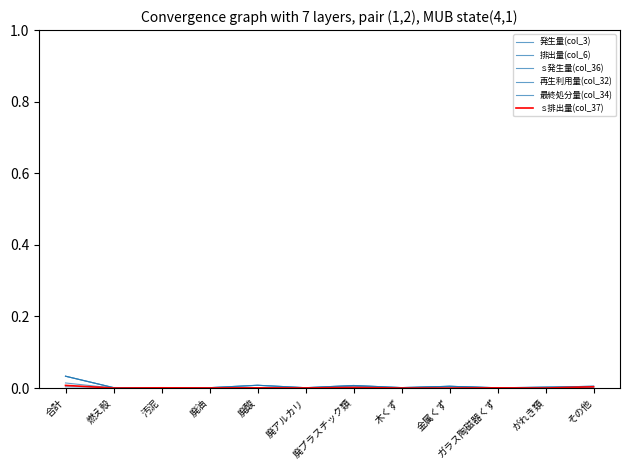

Is the value of 最終処分量(col_34) at 廃アルカリ greater than the value of 発生量(col_3) at 金属くず?

No